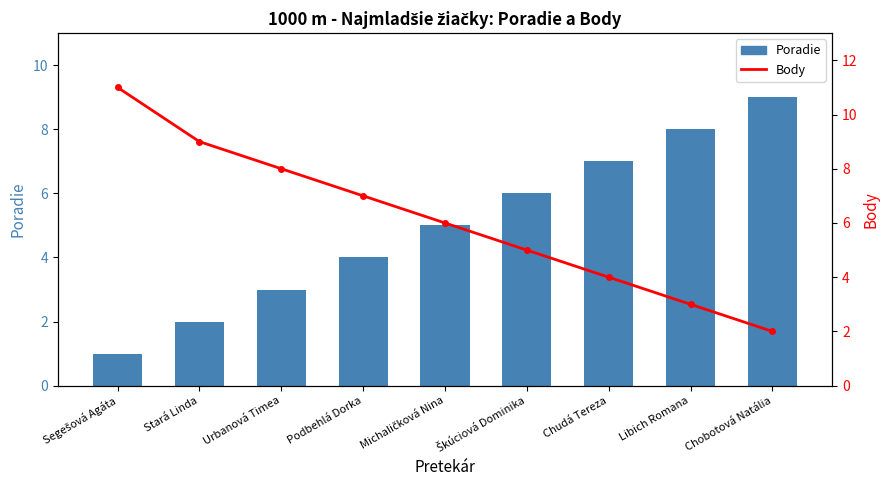

What is the minimum value shown in the chart?

1